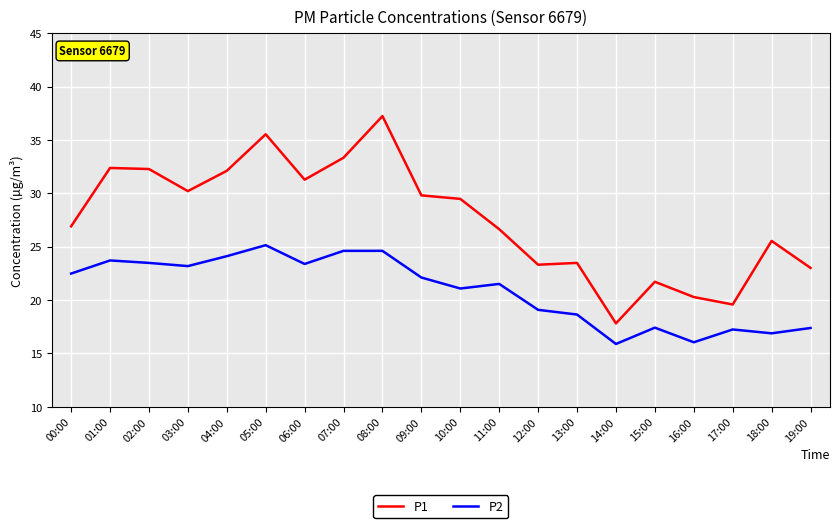

What is the maximum value shown in the chart?

37.2